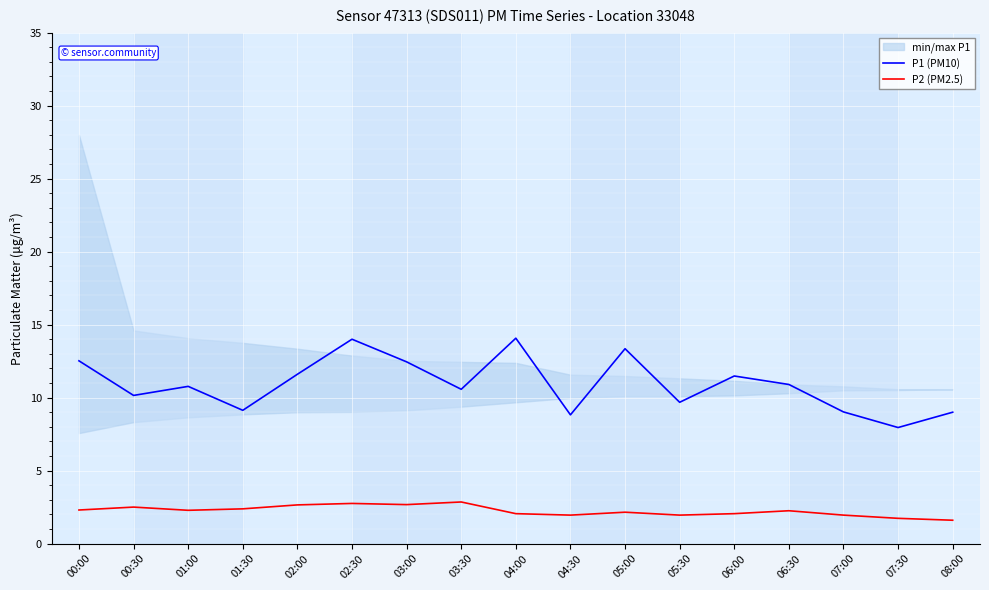

Which series has the largest range (max minus min)?

P1 (PM10)